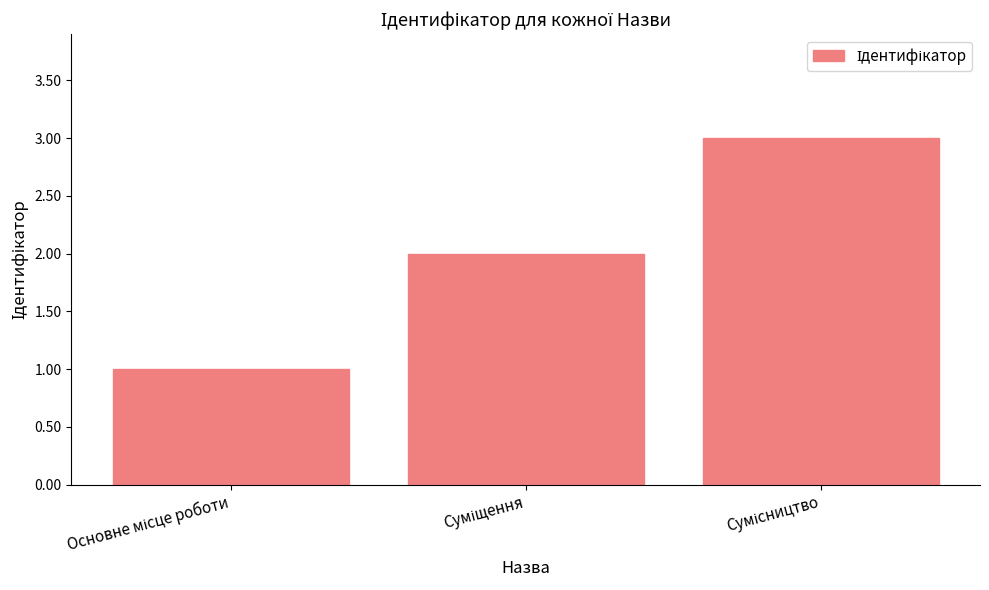

What is the sum of all values?

6